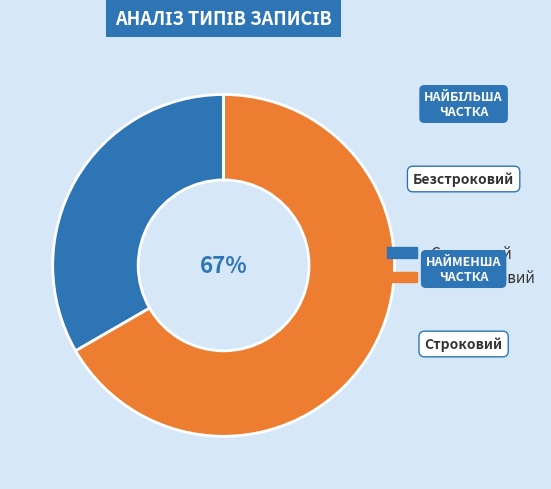

Approximately how many times larger is the value at Безстроковий compared to Строковий?

2.0